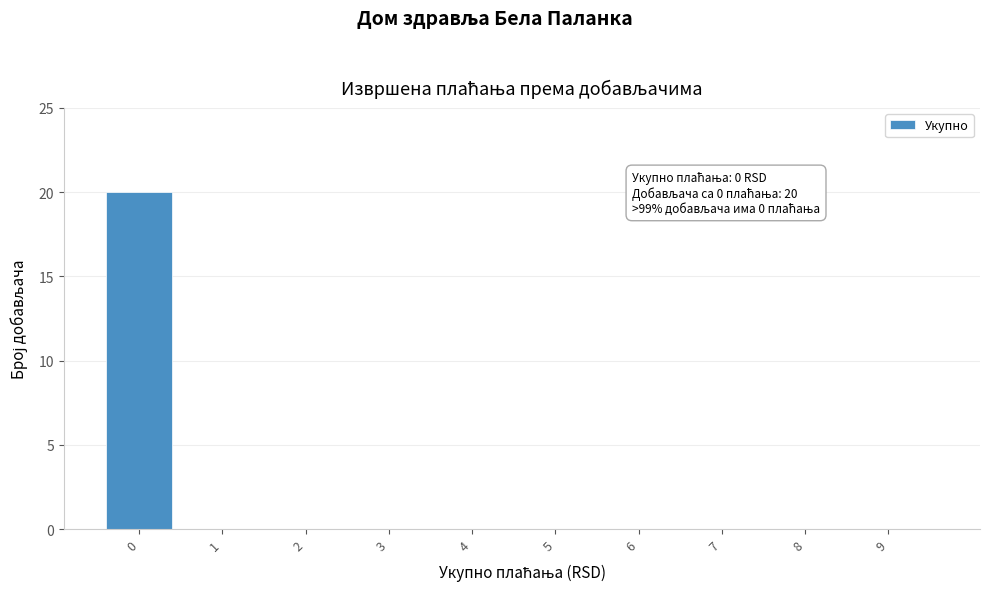

Reading left to right, list all the values displayed in this chart.

0=20	1=0	2=0	3=0	4=0	5=0	6=0	7=0	8=0	9=0